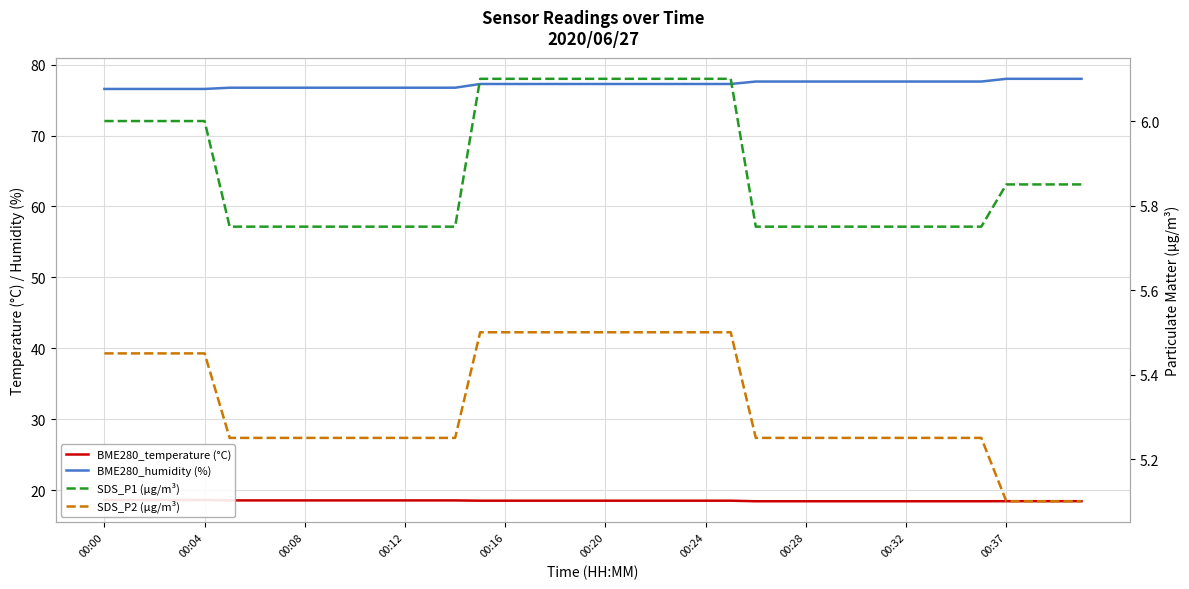

How many categories are shown in the chart?

40